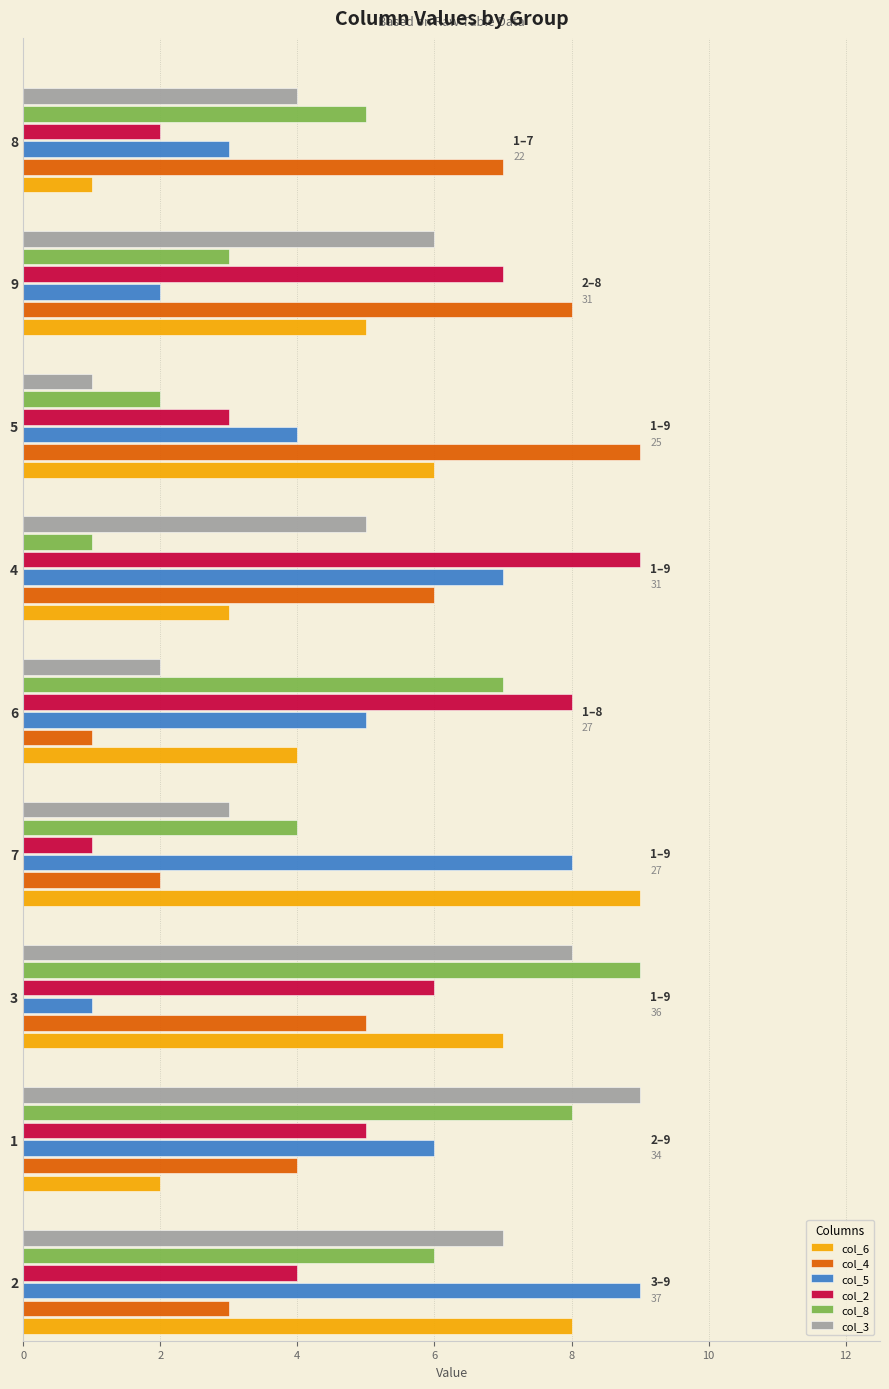

What is the difference between the highest and lowest values at 2?

6